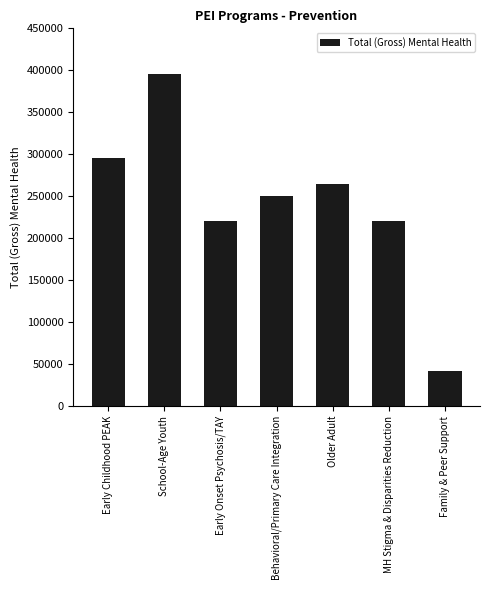

Between Behavioral/Primary Care Integration and Older Adult, which is larger?

Older Adult